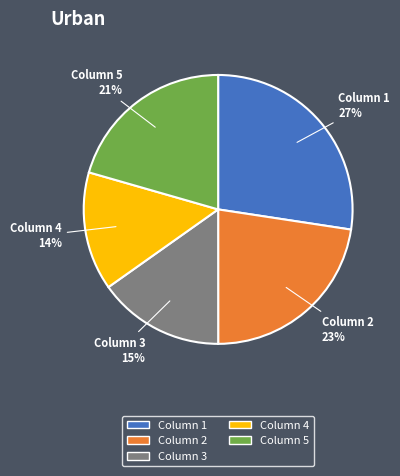

To the nearest percent, what is the average slice percentage?

20%